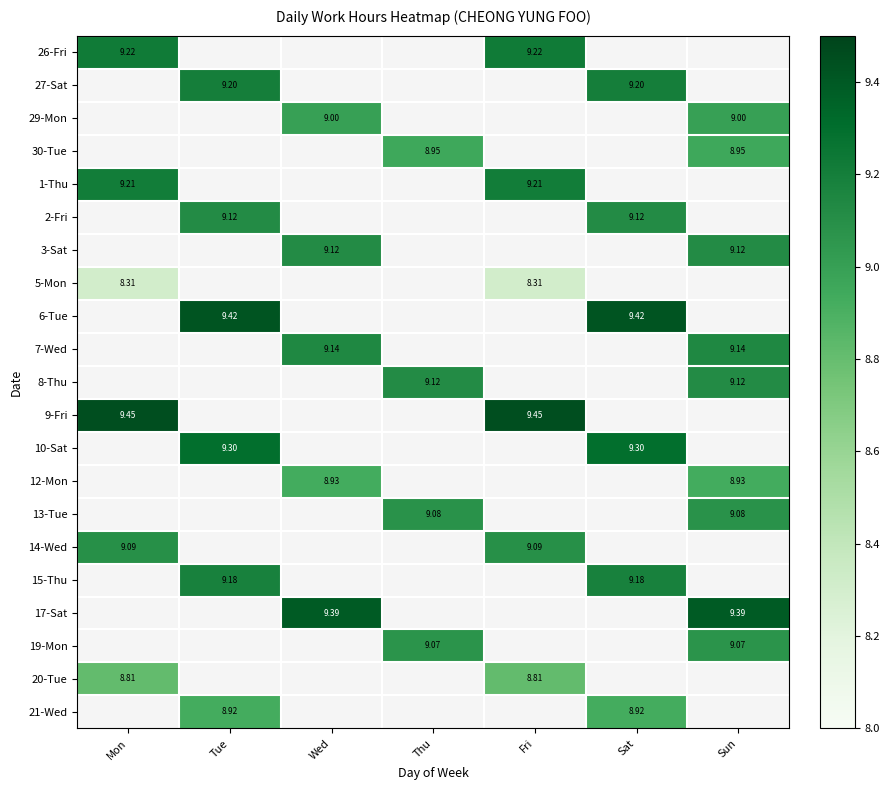

True or false: 20-Tue has a value of 8.8 at Fri.

True